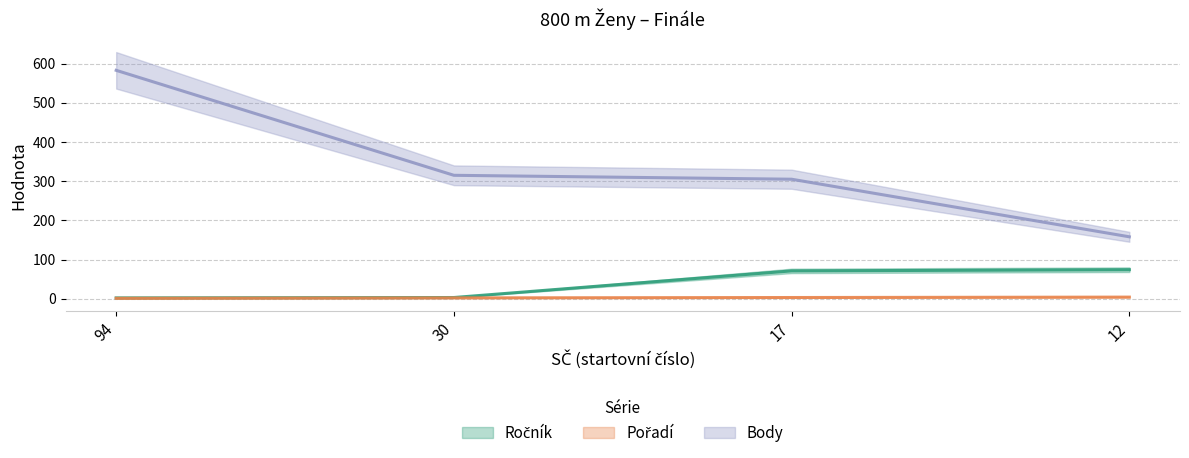

True or false: Ročník and Body intersect in this chart.

False